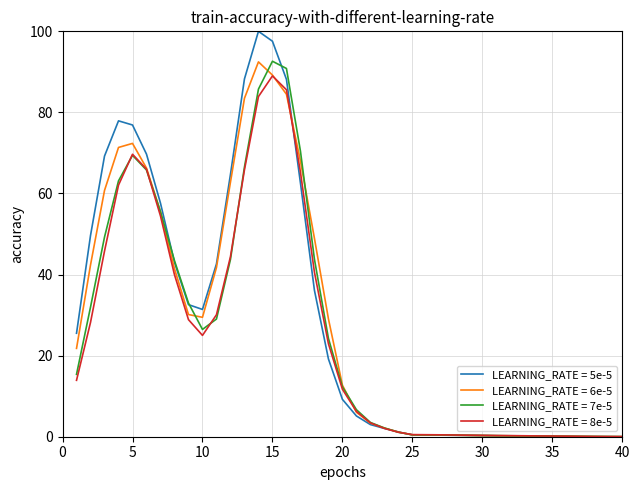

Which series has the largest range (max minus min)?

LEARNING_RATE = 5e-5